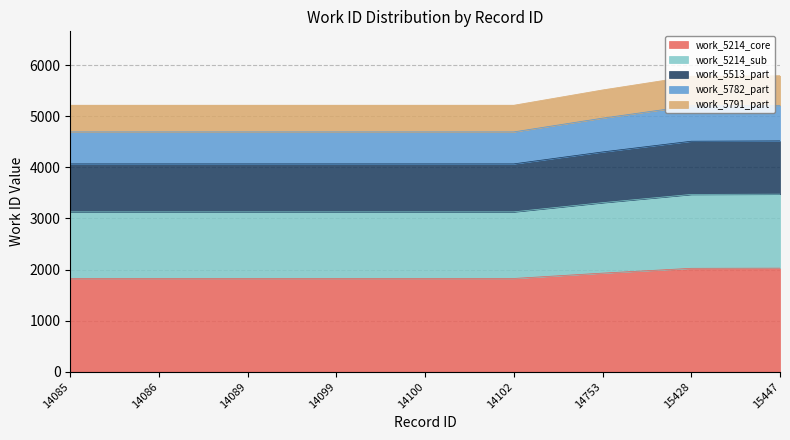

Between 14086 and 14102, which is larger?

14086